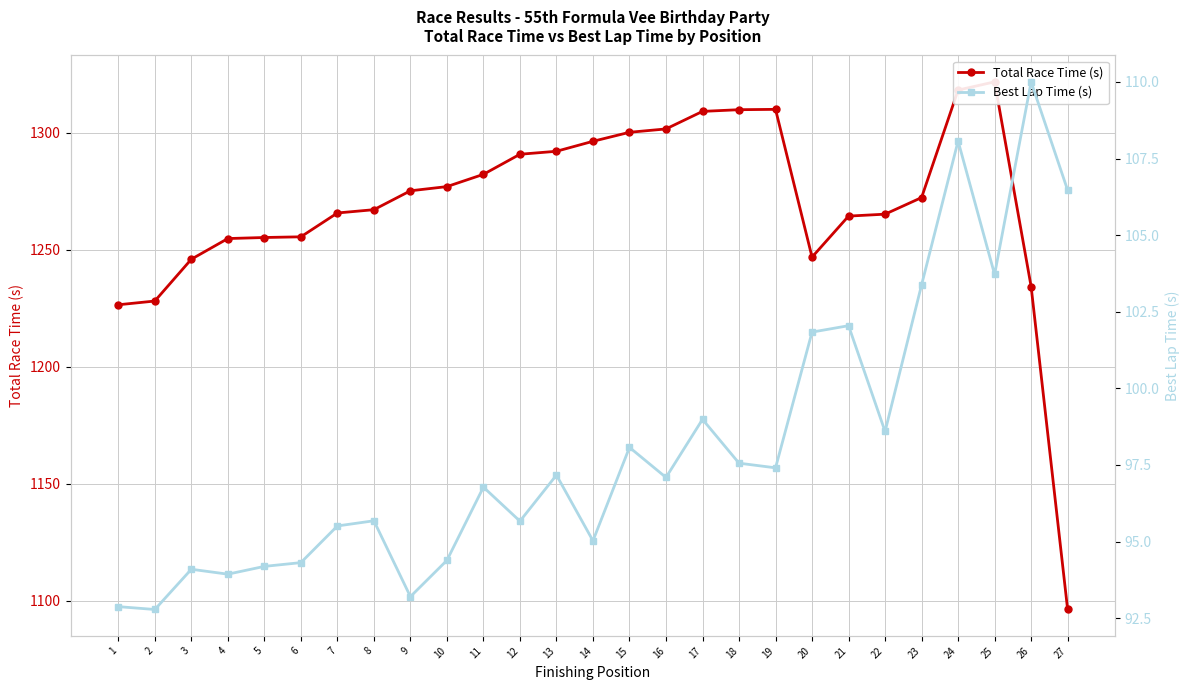

What is the maximum value for Best Lap Time (s)?

110.0